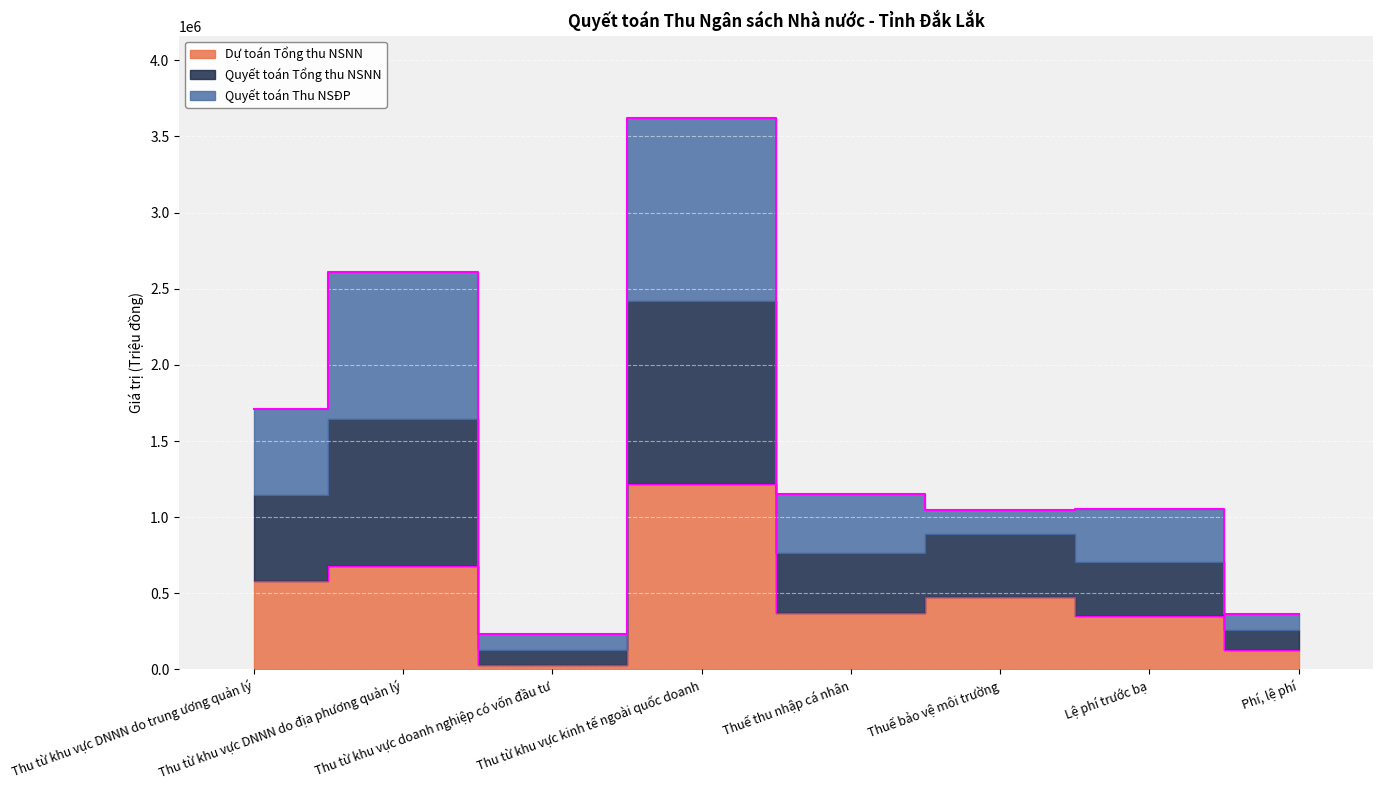

In Dự toán Tổng thu NSNN, how many points are lower than both neighbors (excluding endpoints)?

2